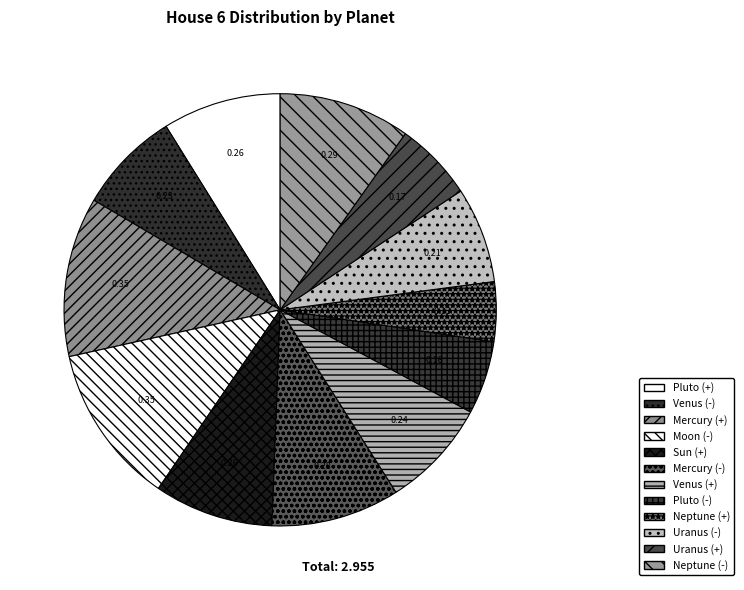

Is there any slice that represents more than half of the pie?

No